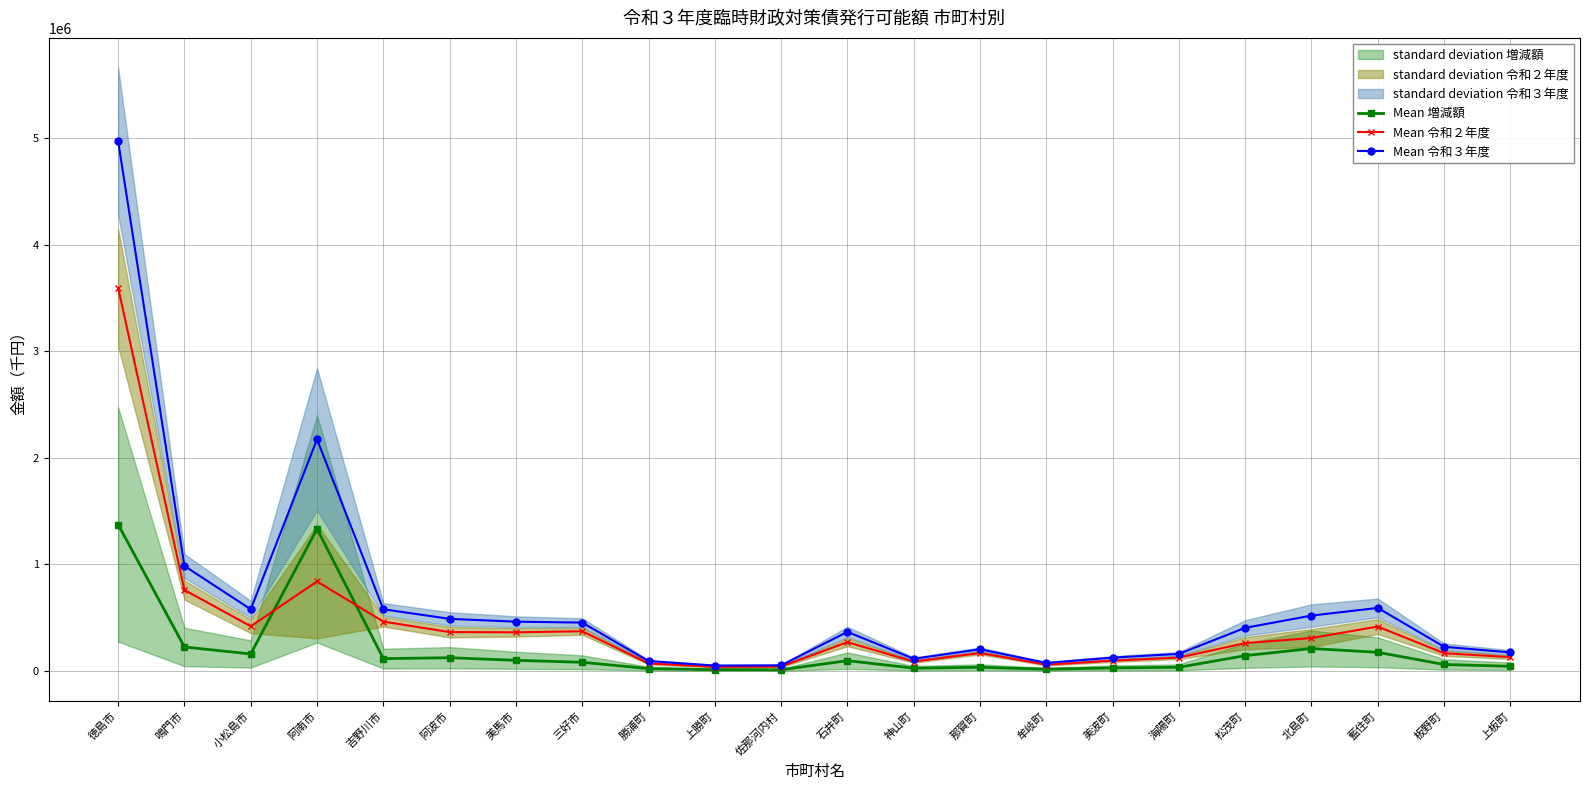

At which category does the chart reach its minimum across all series?

佐那河内村